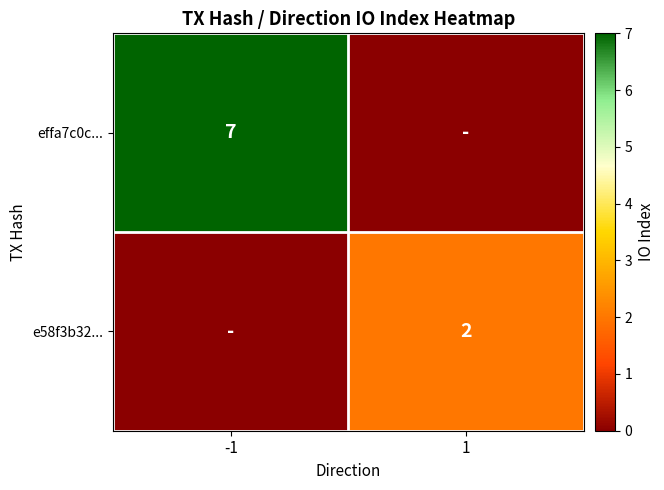

The value of effa7c0c... at -1 is 2. True or false?

False